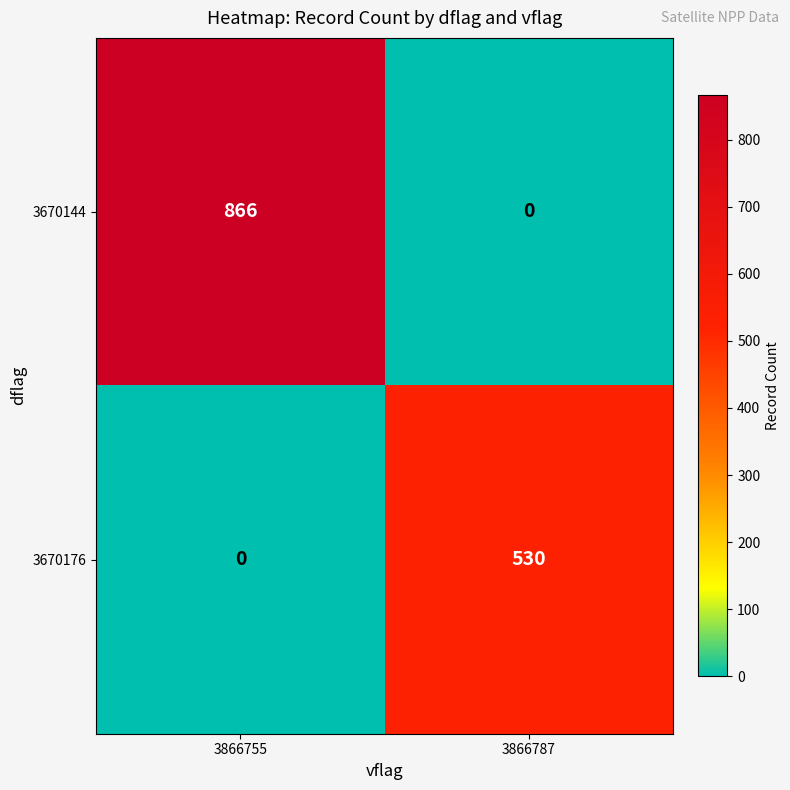

What is the average value of the 3670176 series?

265